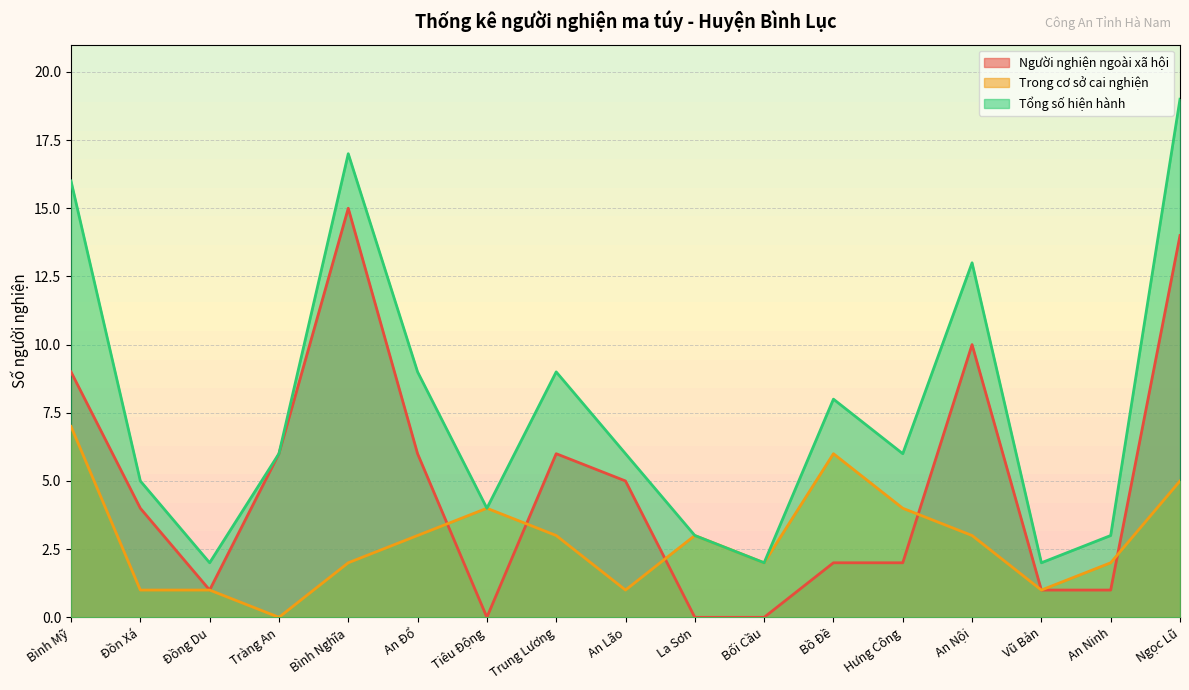

Which series has the widest spread of values?

Tổng số hiện hành